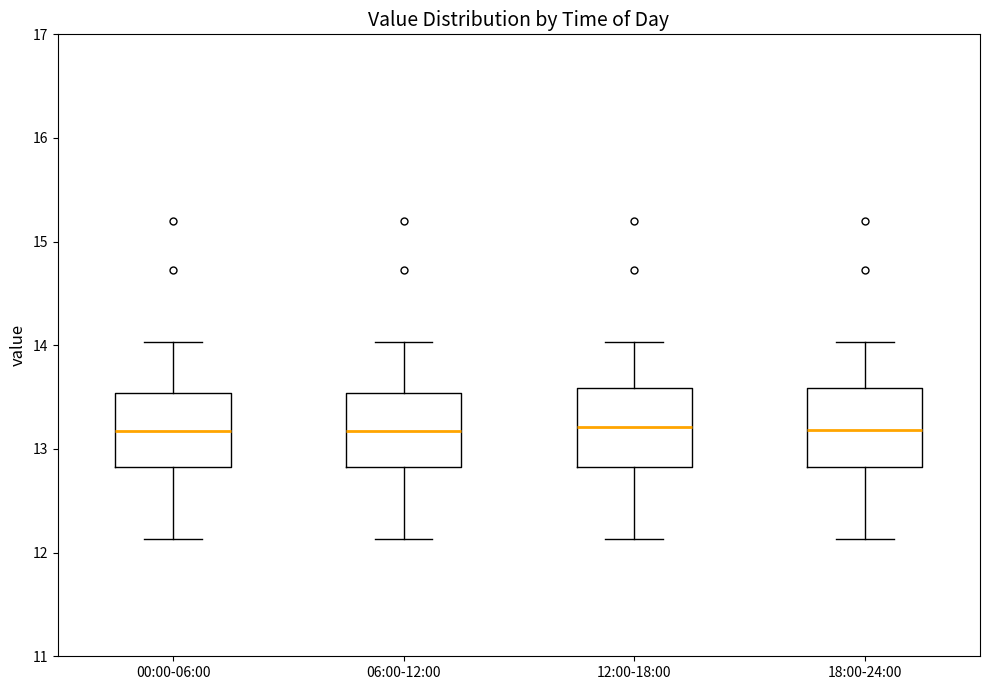

Where does the upper whisker of the box for 00:00-06:00 end on the y-axis? The values are not printed on the chart, so give them approximately, as read against the axis.

14.0